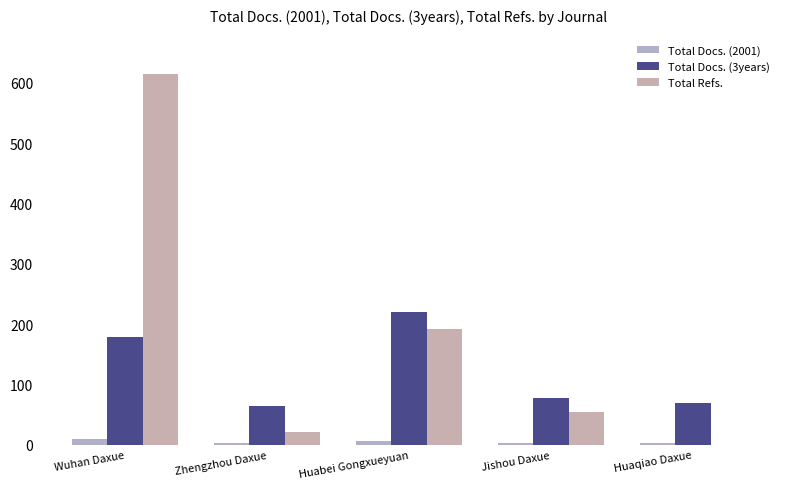

At which category does the chart reach its peak across all series?

Wuhan Daxue